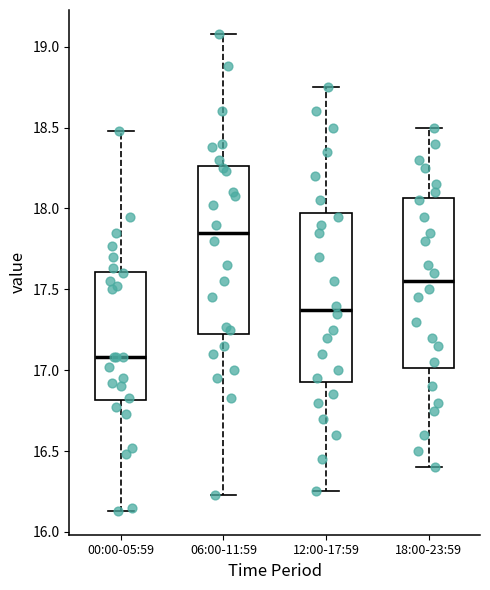

Reading left to right, read every box against the y-axis: the position of its median line, the range the box covers, and the ends of its whiskers. The values are not printed on the chart, so give them approximately, as read against the axis.

00:00-05:59: median 17.10, box 16.80 to 17.60, whiskers 16.15 to 18.50
06:00-11:59: median 17.85, box 17.25 to 18.25, whiskers 16.25 to 19.10
12:00-17:59: median 17.40, box 16.95 to 18.00, whiskers 16.25 to 18.75
18:00-23:59: median 17.55, box 17.00 to 18.05, whiskers 16.40 to 18.50